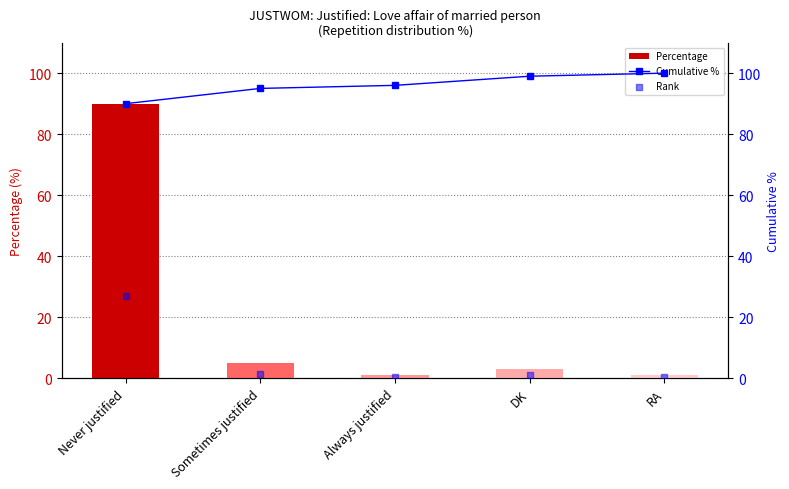

At how many categories does at least one series exceed 60?

5